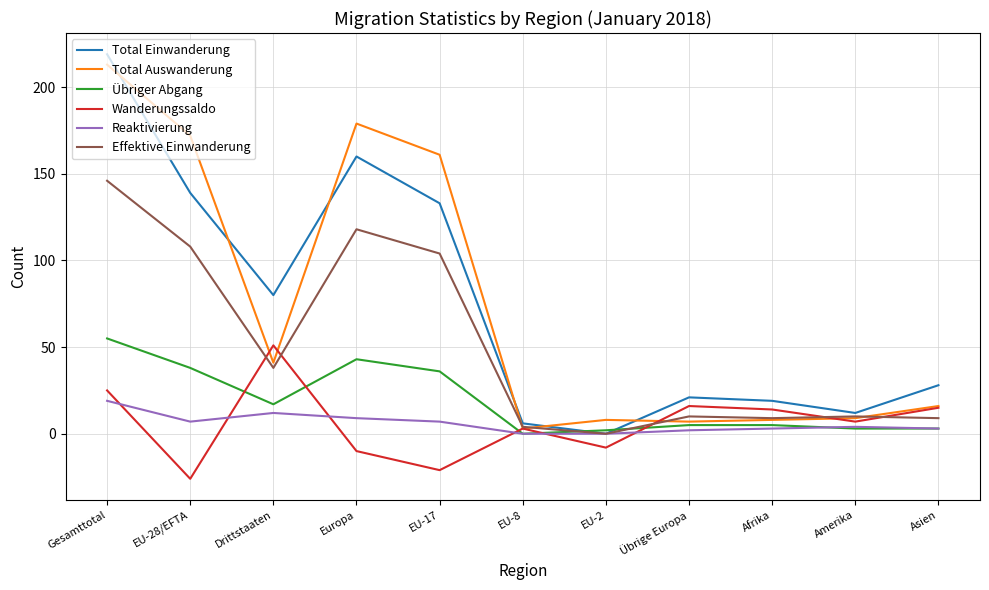

What is the total value across all series at Übrige Europa?

61